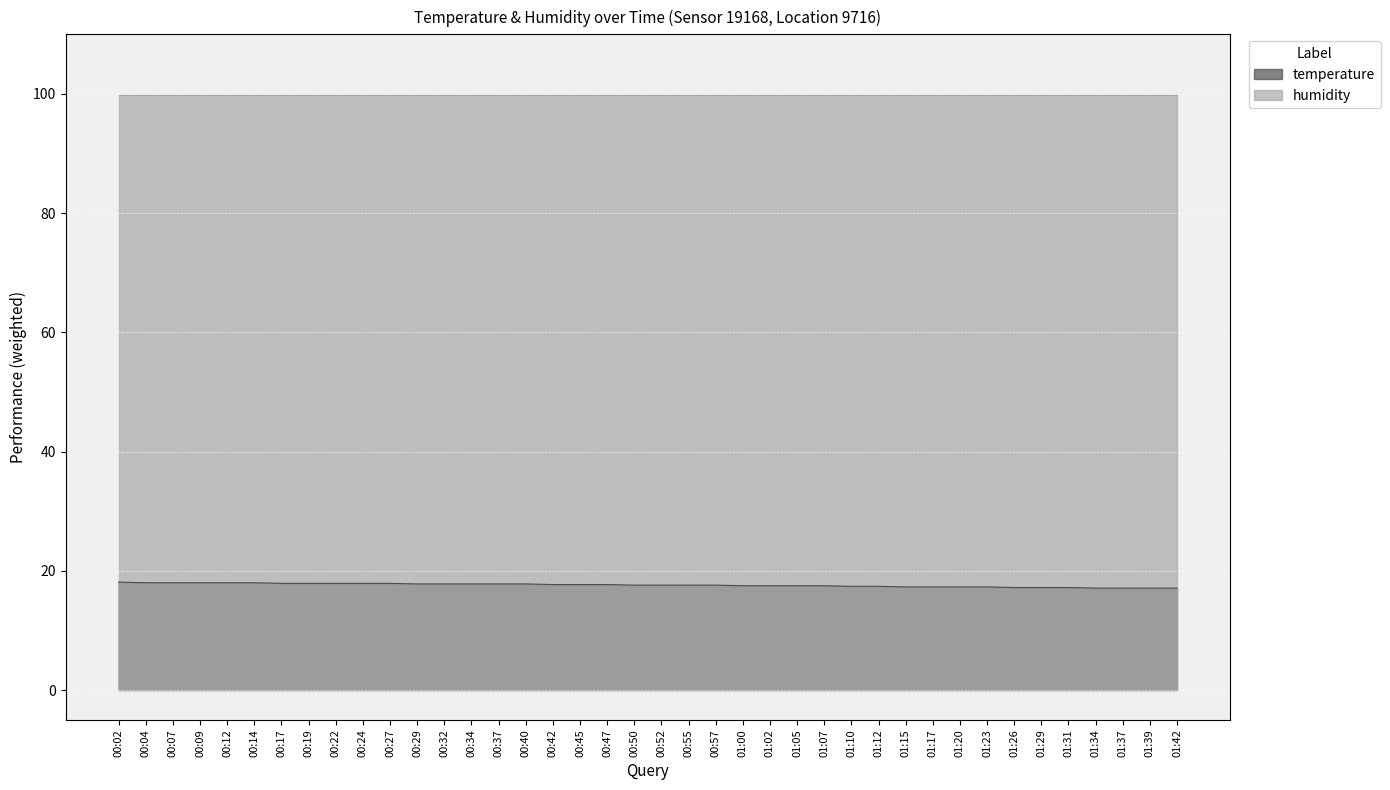

The value at 01:39 is 11.4. True or false?

False